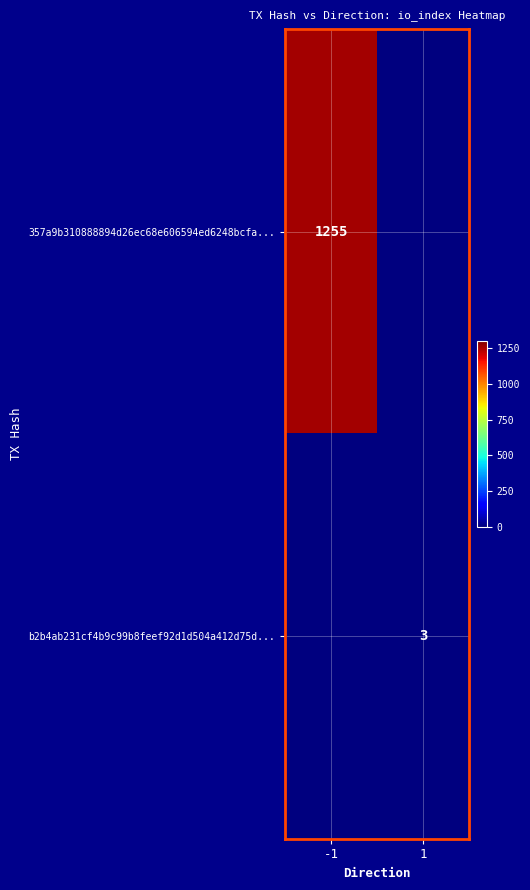

Count the number of categories in the chart.

2